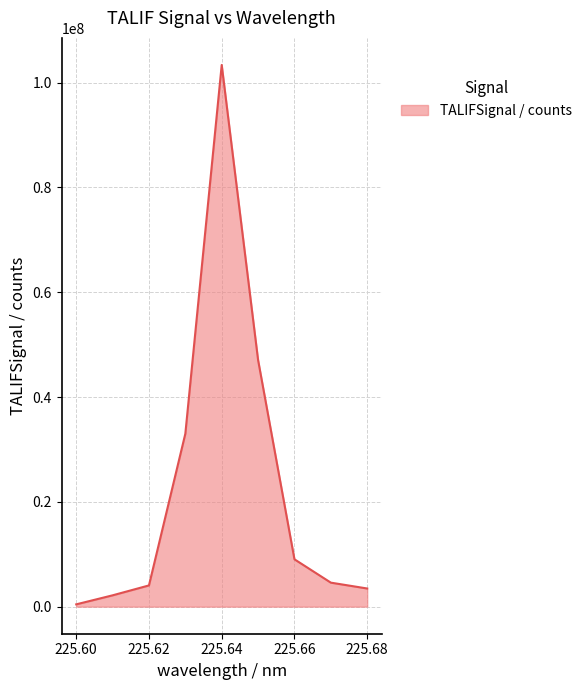

What is the maximum value shown in the chart?

103384000